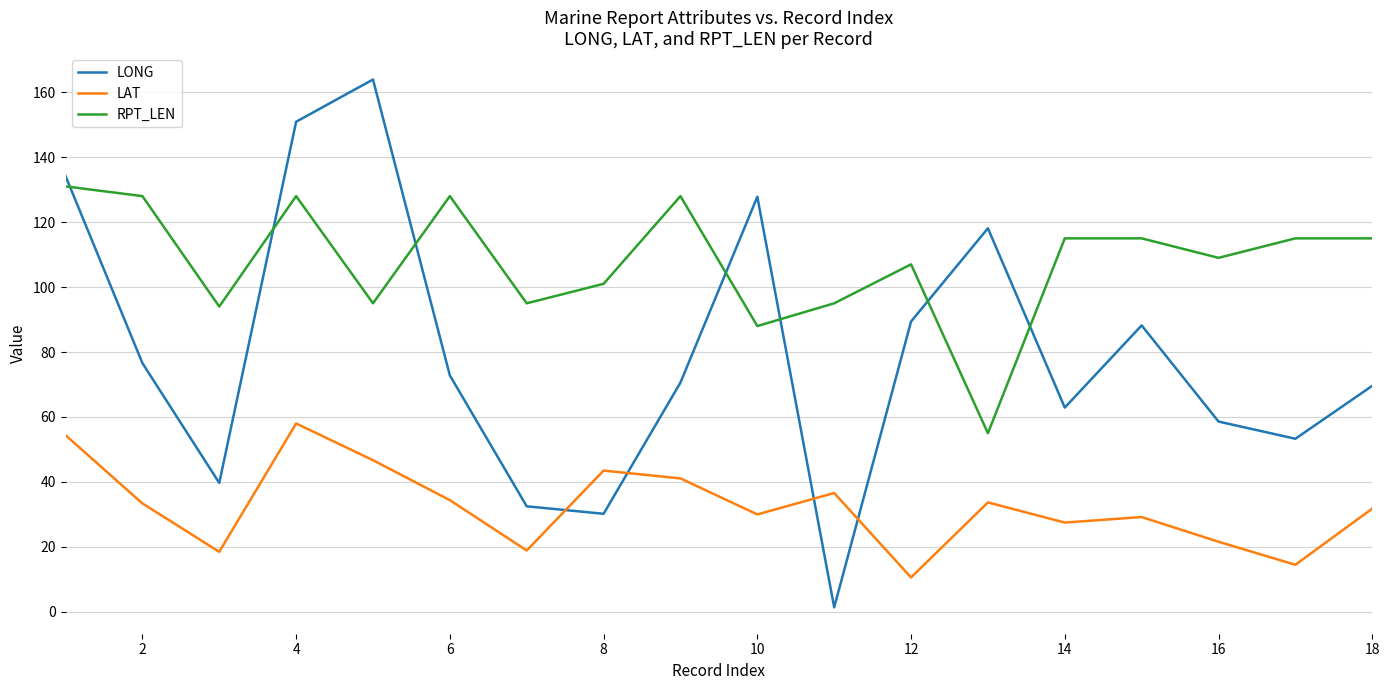

Which series has the largest range (max minus min)?

LONG